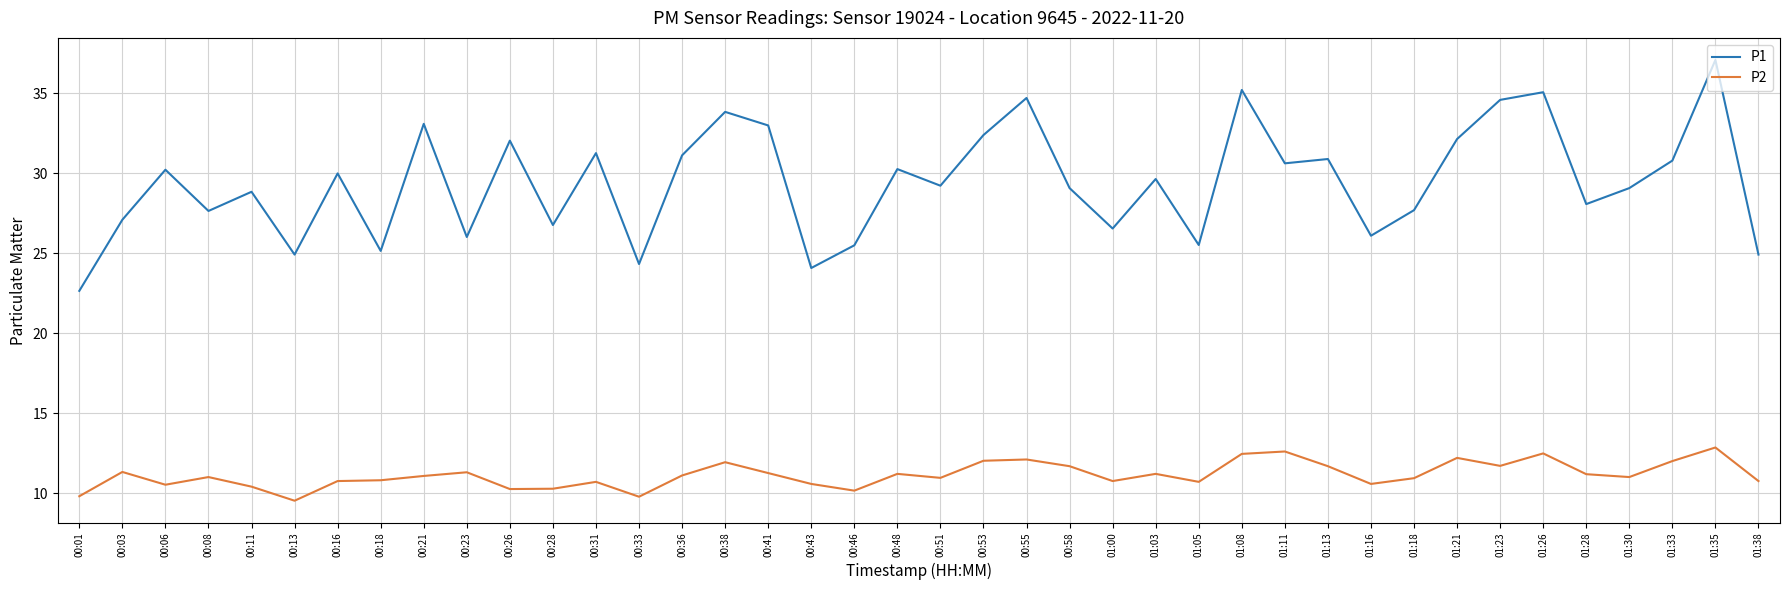

Which series has the widest spread of values?

P1